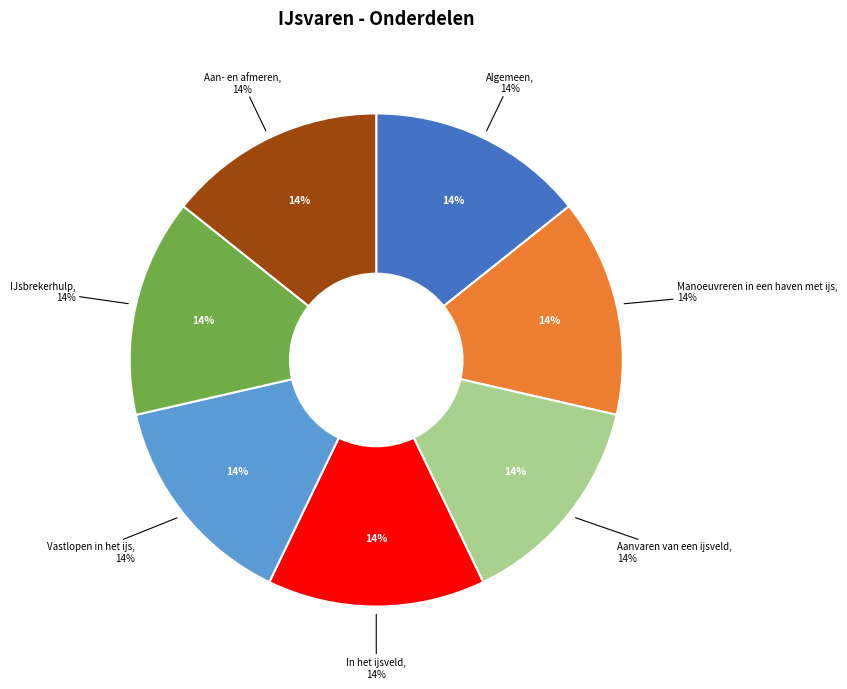

True or false: Vastlopen in het ijs accounts for 6% of the total.

False